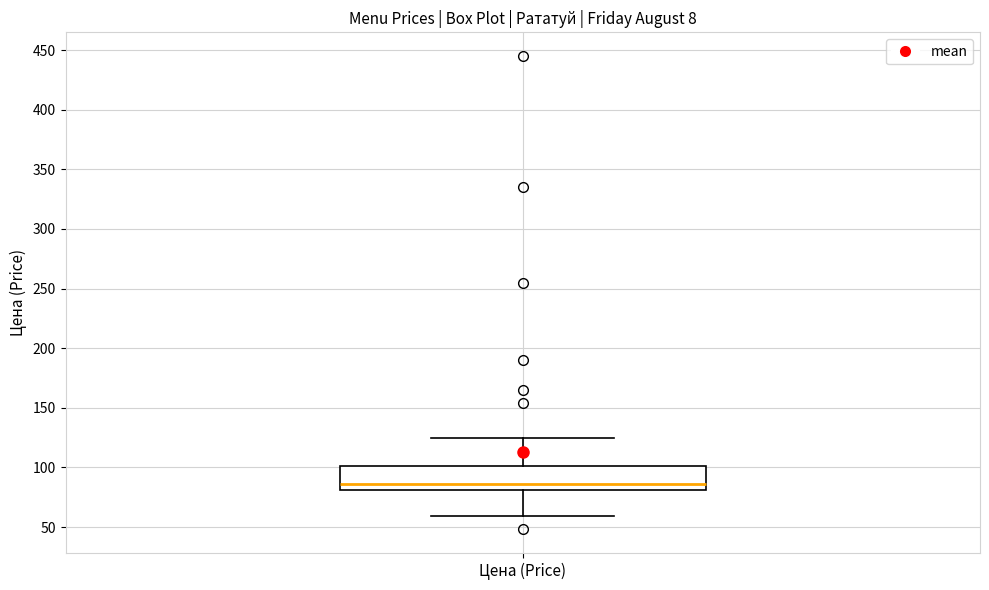

Transcribe this box plot: give where the median line is, the range the box spans, and where the two whiskers end, as read against the y-axis. The values are not printed on the chart, so give them approximately, as read against the axis.

median 85, box 80 to 100, whiskers 60 to 125